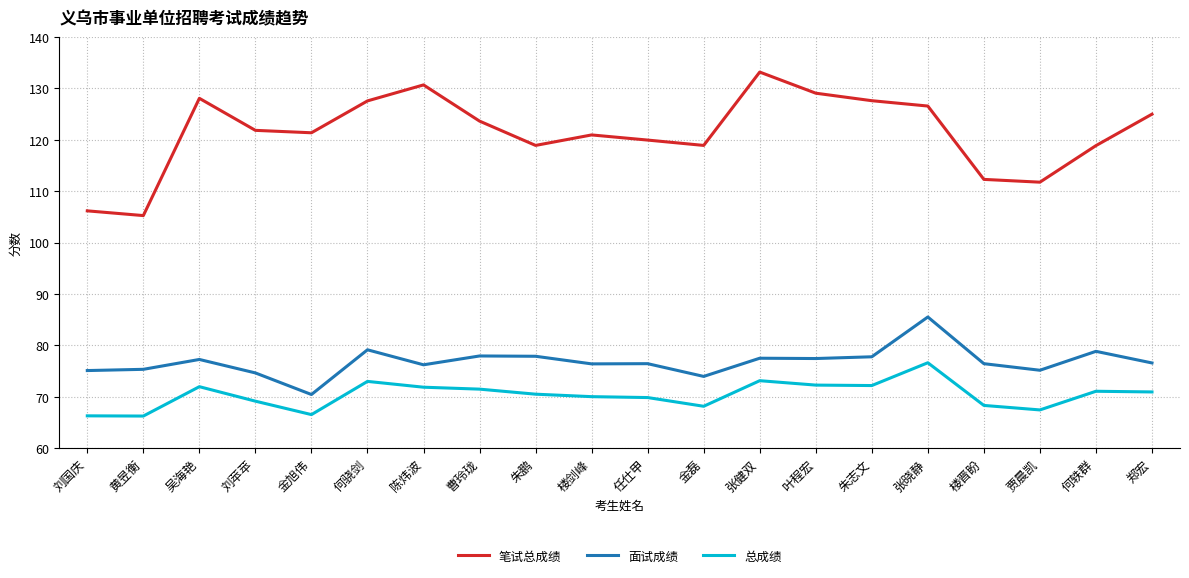

Is the value of 笔试总成绩 at 任仕甲 greater than the value of 面试成绩 at 金磊?

Yes